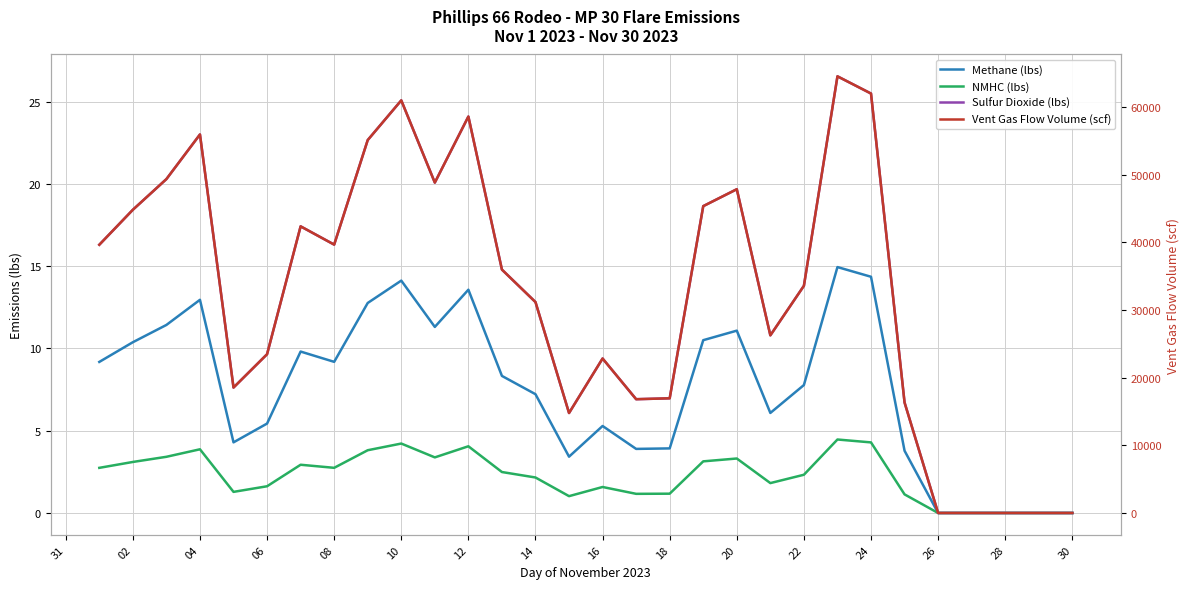

Which category has the lowest value across all series?

25